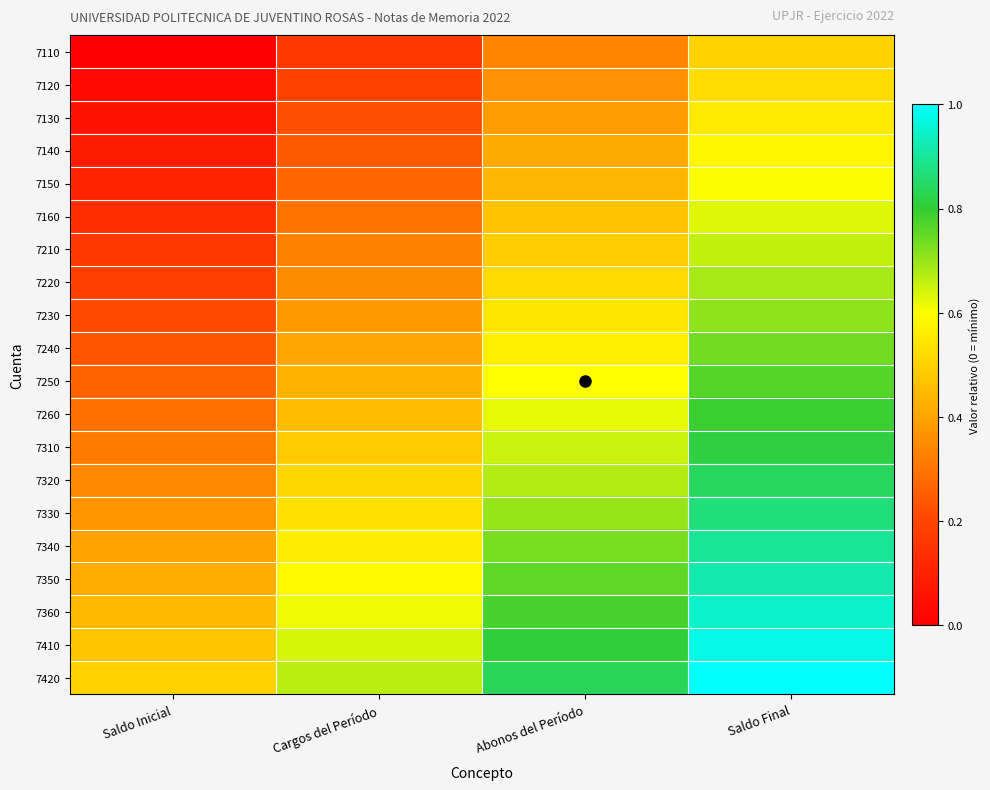

What is the spread (max minus min) of values at Saldo Inicial?

0.5